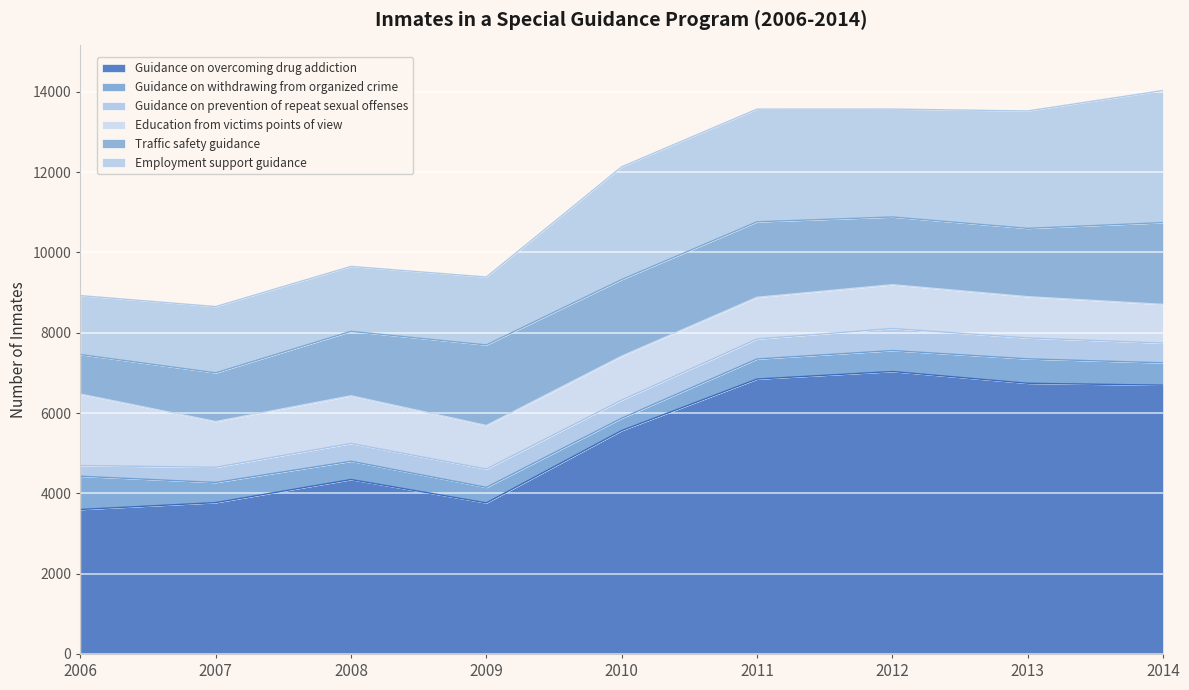

What is the value of the Traffic safety guidance point at the 6th from the left?

1879